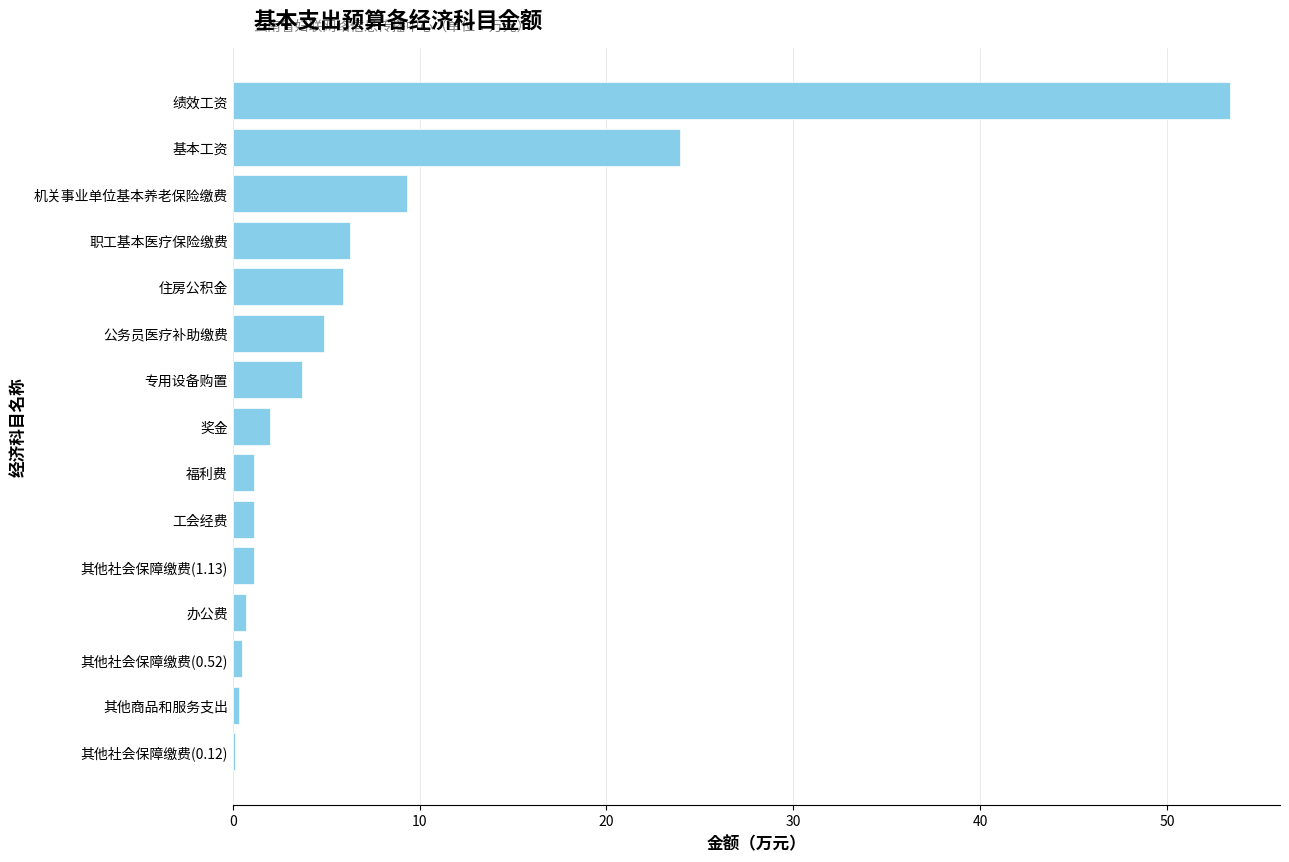

What is the sum of all values?

114.5